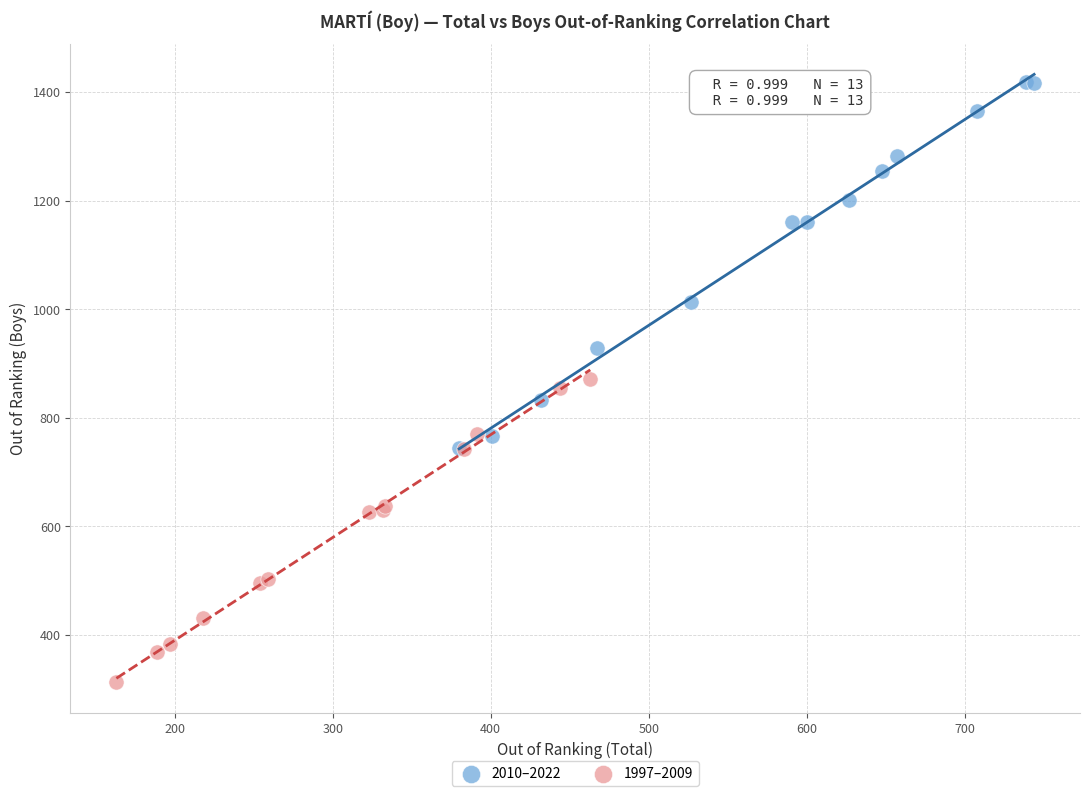

Which series contains the lowest Y value?

1997–2009